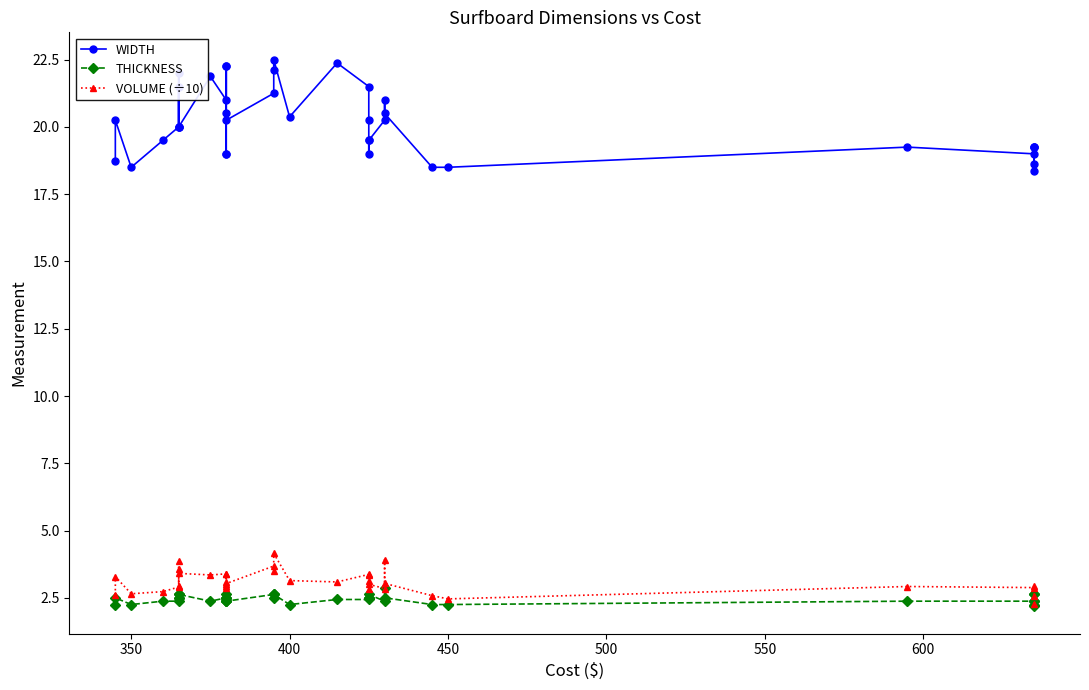

How many interior local peaks does the WIDTH series have?

10